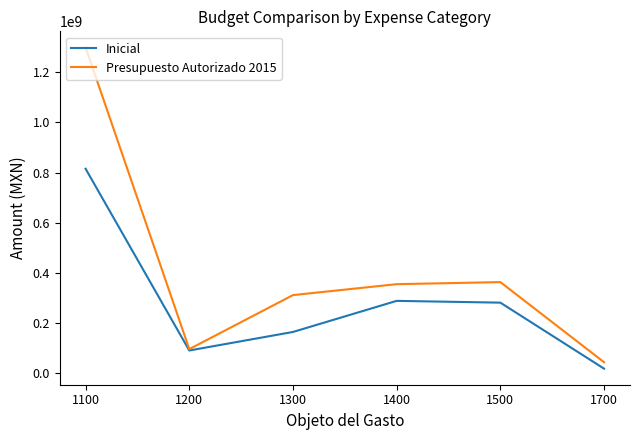

Rank the series by their average value, from lowest to highest.

Inicial, Presupuesto Autorizado 2015